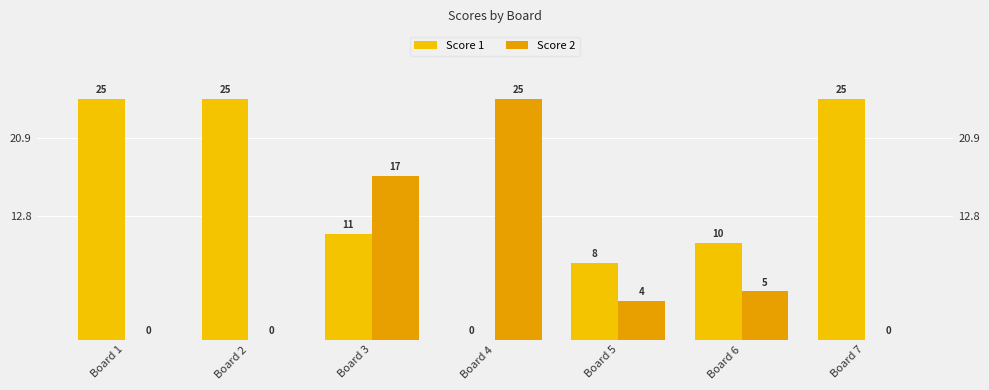

Between Board 1 and Board 2, which series saw the biggest shift?

Score 1